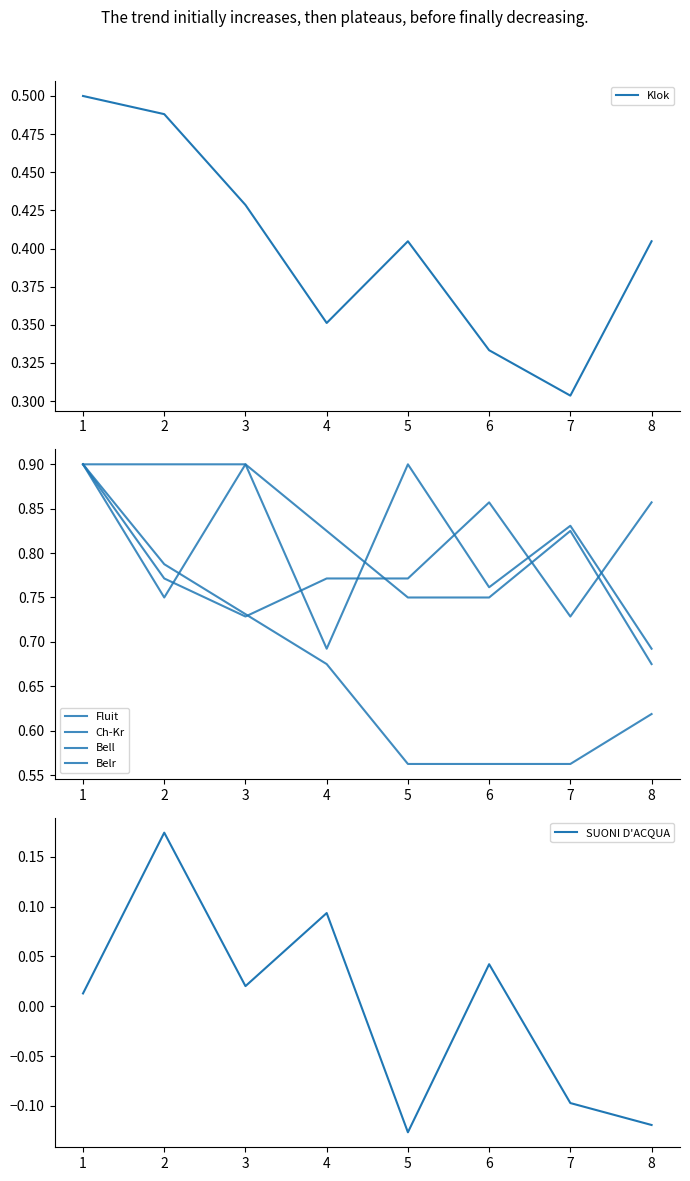

Reading right to left, what are all the values shown in this chart?

Klok: 0.4	0.3	0.3	0.4	0.4	0.4	0.5	0.5
Fluit: 0.9	0.7	0.9	0.8	0.8	0.7	0.8	0.9
Ch-Kr: 0.7	0.8	0.8	0.8	0.8	0.9	0.8	0.9
Bell: 0.7	0.8	0.8	0.9	0.7	0.9	0.9	0.9
Belr: 0.6	0.6	0.6	0.6	0.7	0.7	0.8	0.9
SUONI D'ACQUA: -0.1	-0.1	0.0	-0.1	0.1	0.0	0.2	0.0